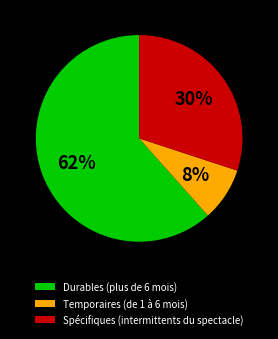

Between Spécifiques (intermittents du spectacle) and Temporaires (de 1 à 6 mois), which is larger?

Spécifiques (intermittents du spectacle)